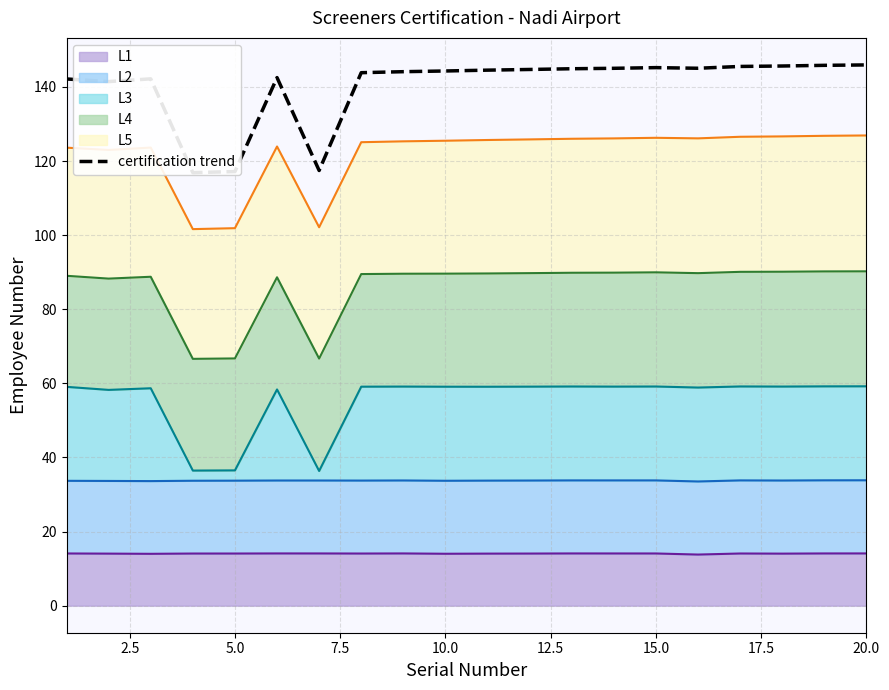

Is it true that the value at 20.0 is 145.9?

True